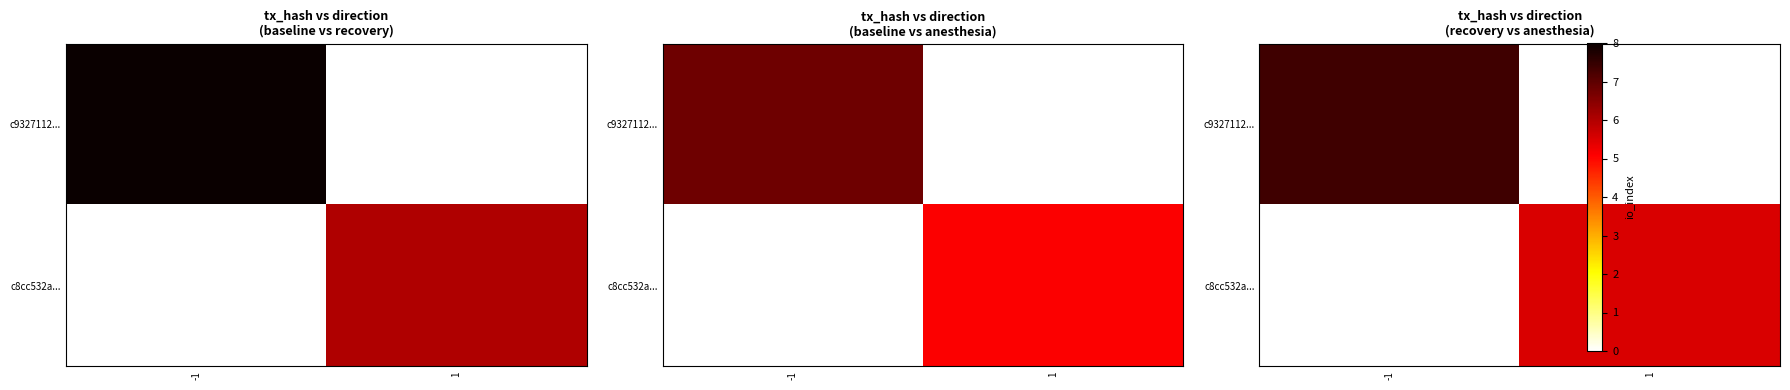

At which label is c9327112... closest to 3?

1